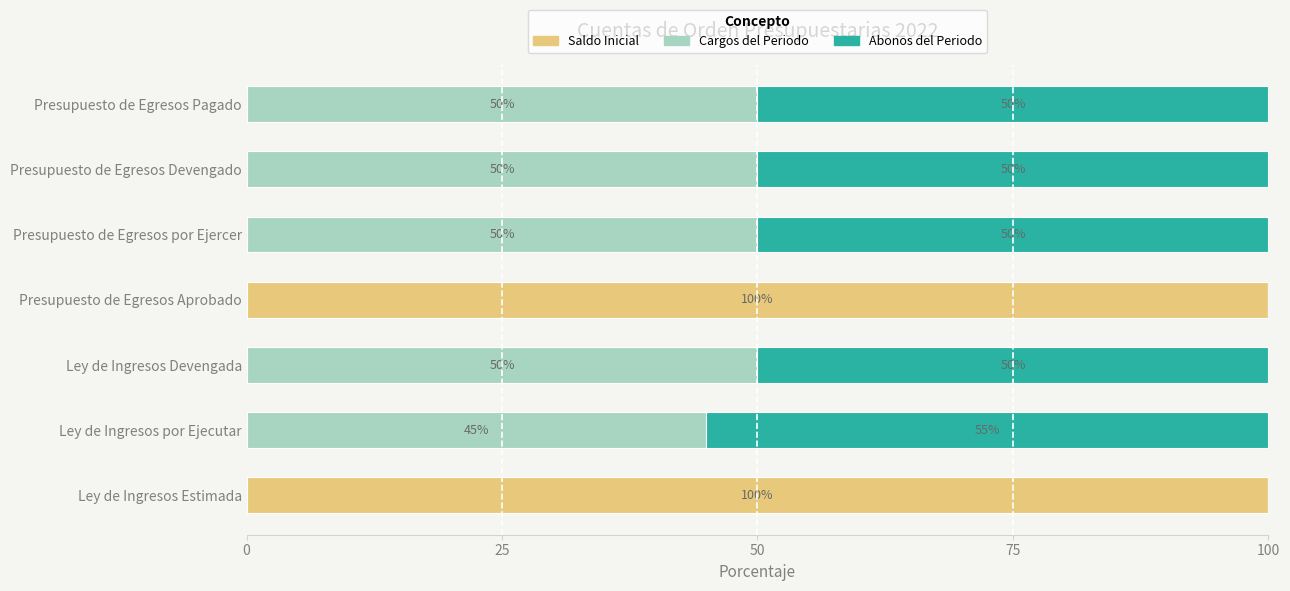

What is the total value across all series at Ley de Ingresos por Ejecutar?

100.0